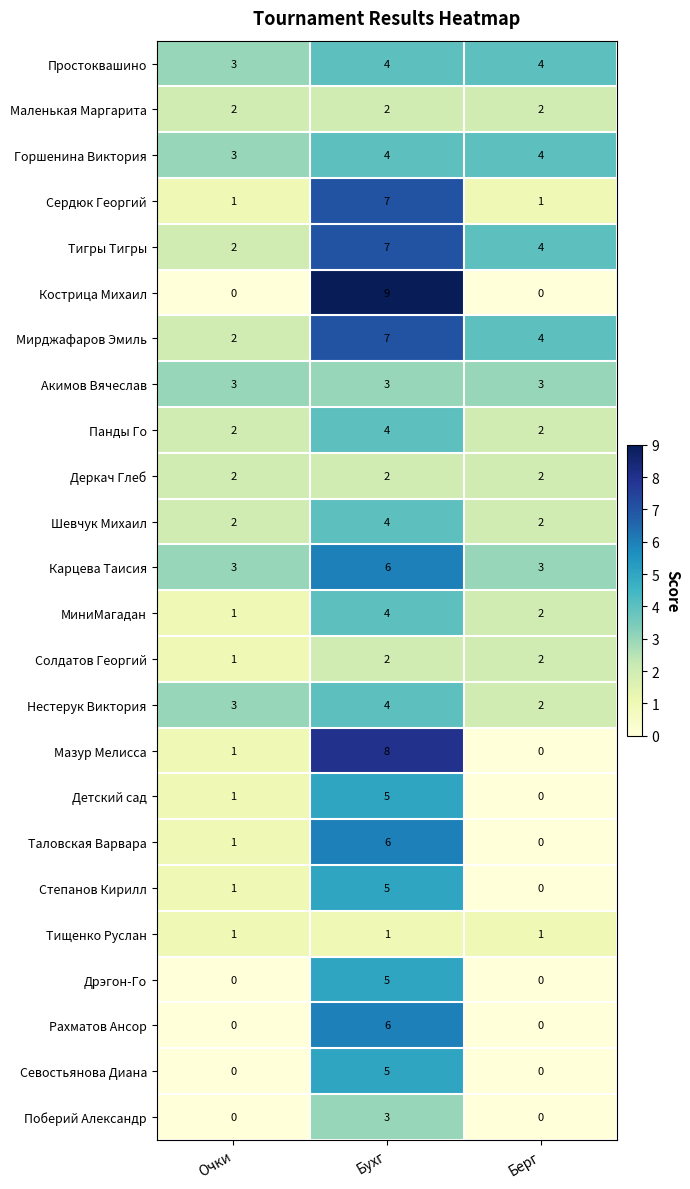

Which category has the highest value across all series?

Бухг